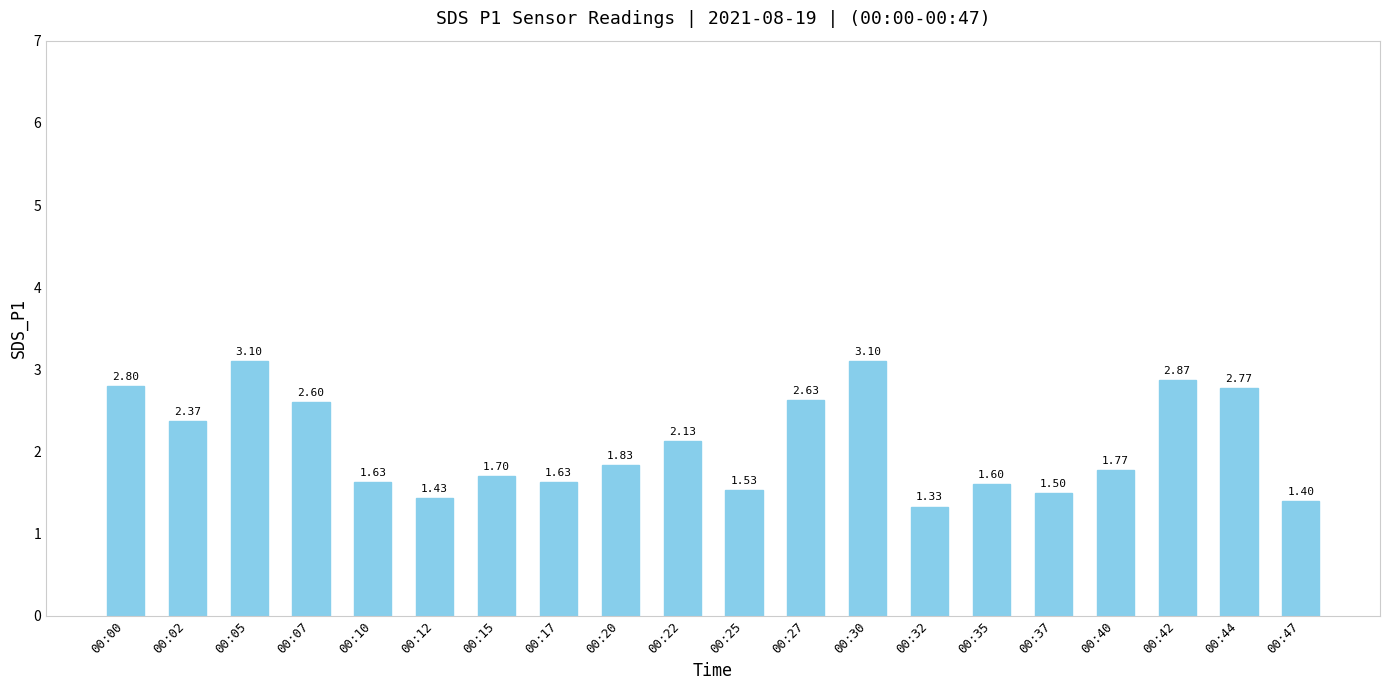

The value at 00:05 is 4.1. True or false?

False